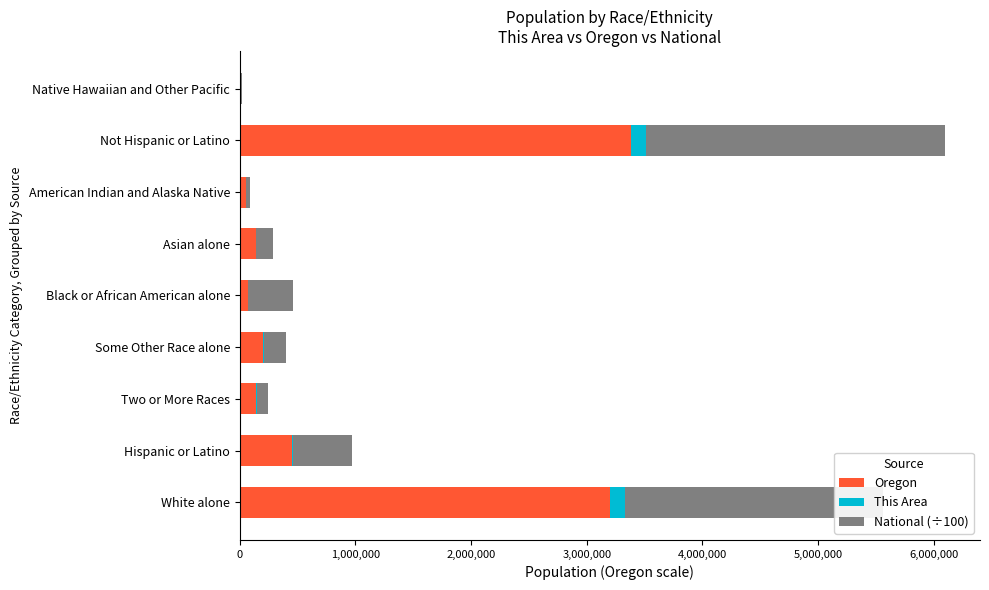

What is the sum of all Oregon values?

7662148.0